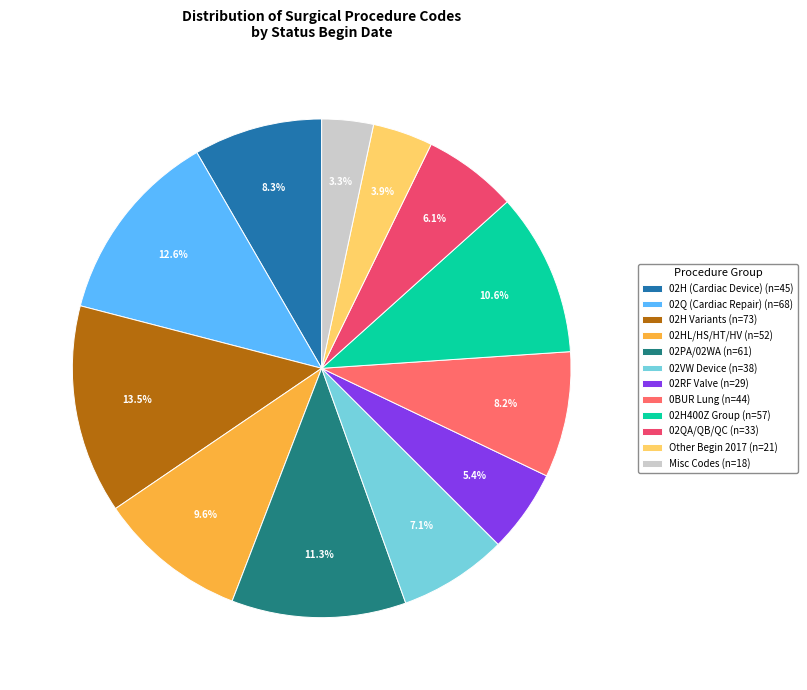

Which slice is the largest?

02H Variants (n=73)